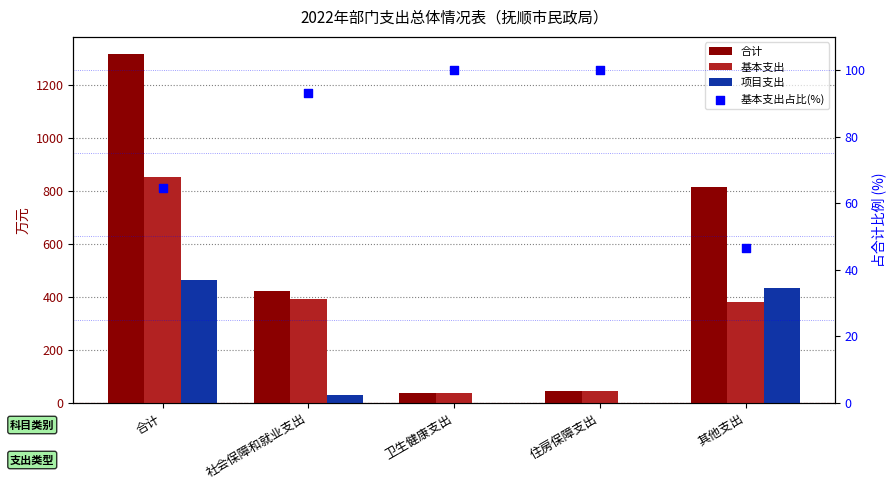

What are all the series names shown in the legend?

合计, 基本支出, 项目支出, 基本支出占比(%)